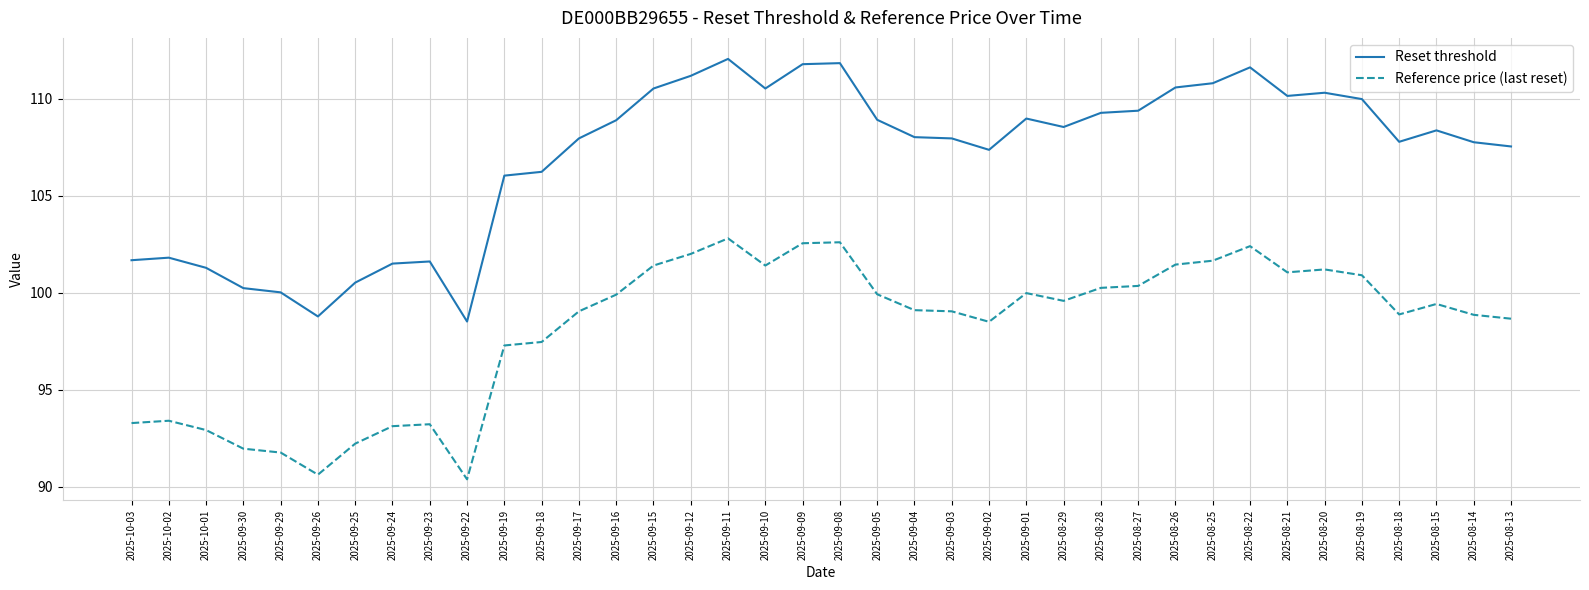

What is the maximum value shown in the chart?

112.1